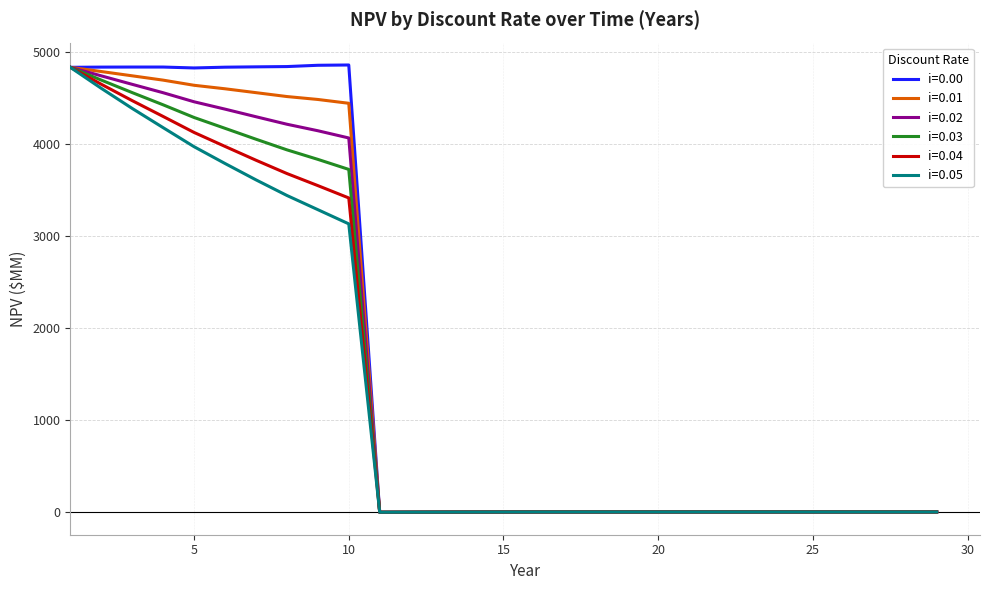

List the series in order of their overall mean, lowest first.

i=0.05, i=0.04, i=0.03, i=0.02, i=0.01, i=0.00